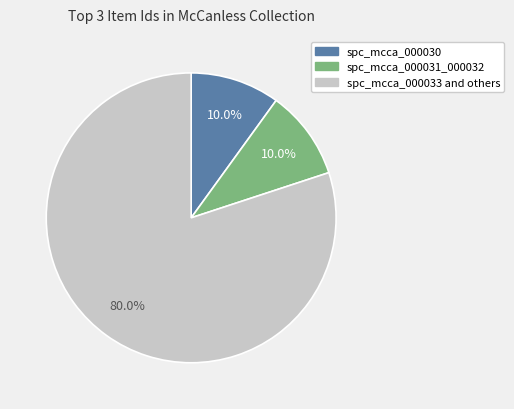

Is there a majority slice in this chart?

Yes